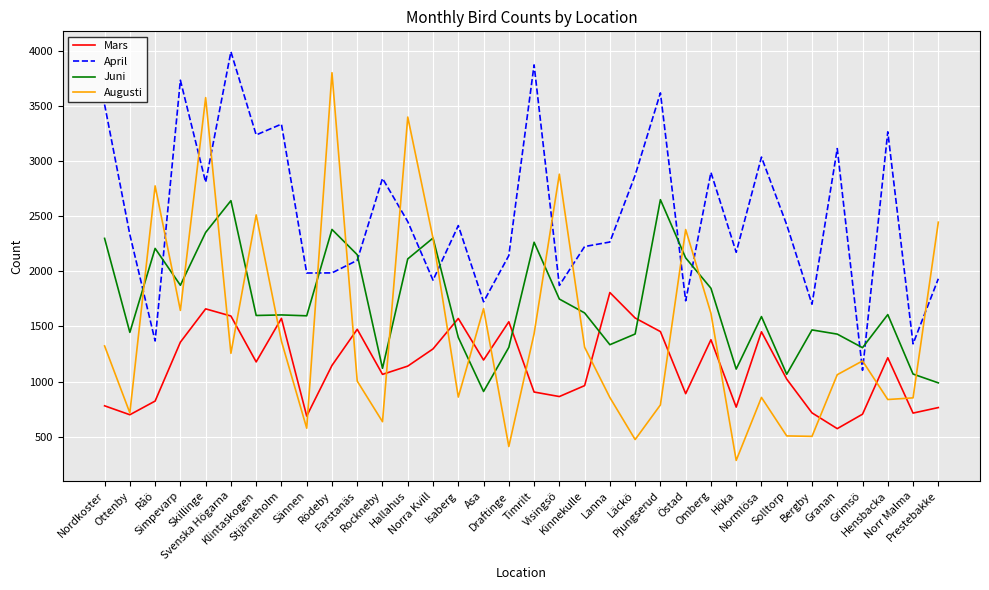

True or false: Augusti and April cross at least once.

True